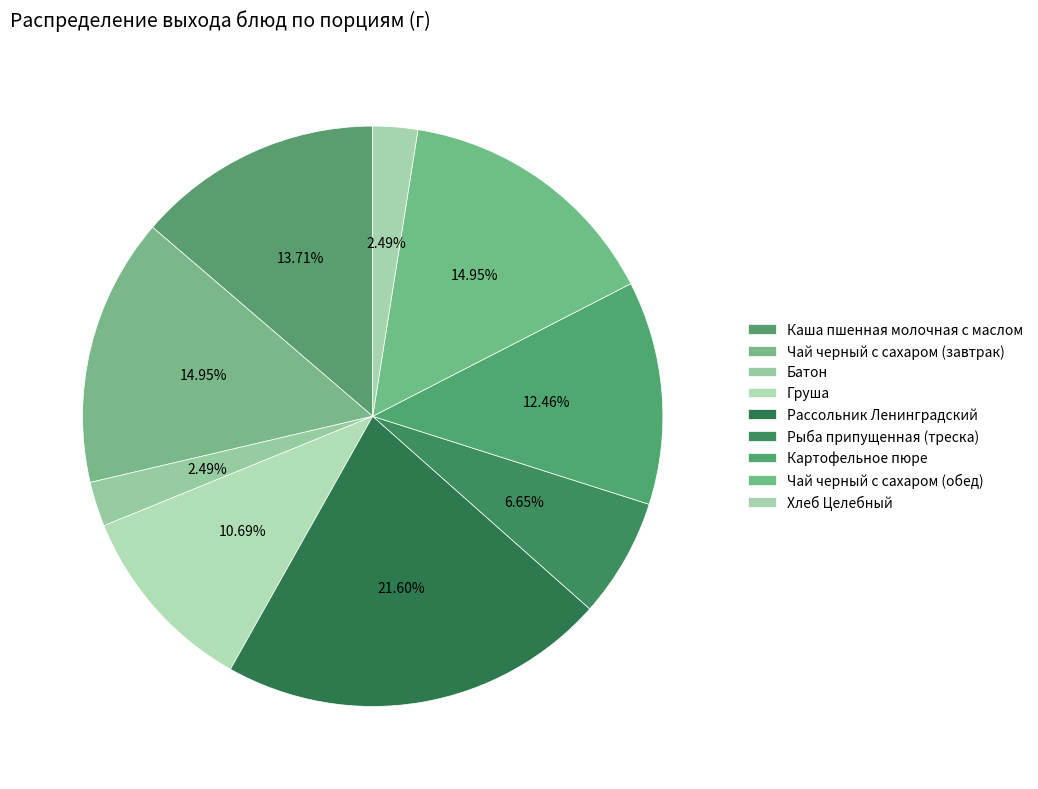

Count the number of slices in the pie.

9